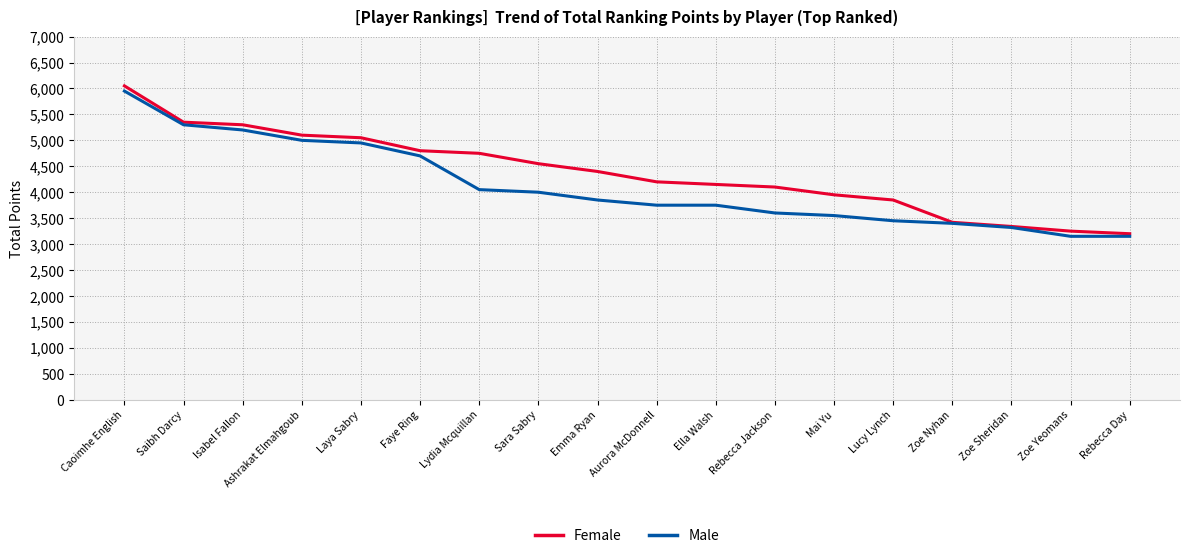

Which label corresponds to the largest value in the chart?

Caoimhe English